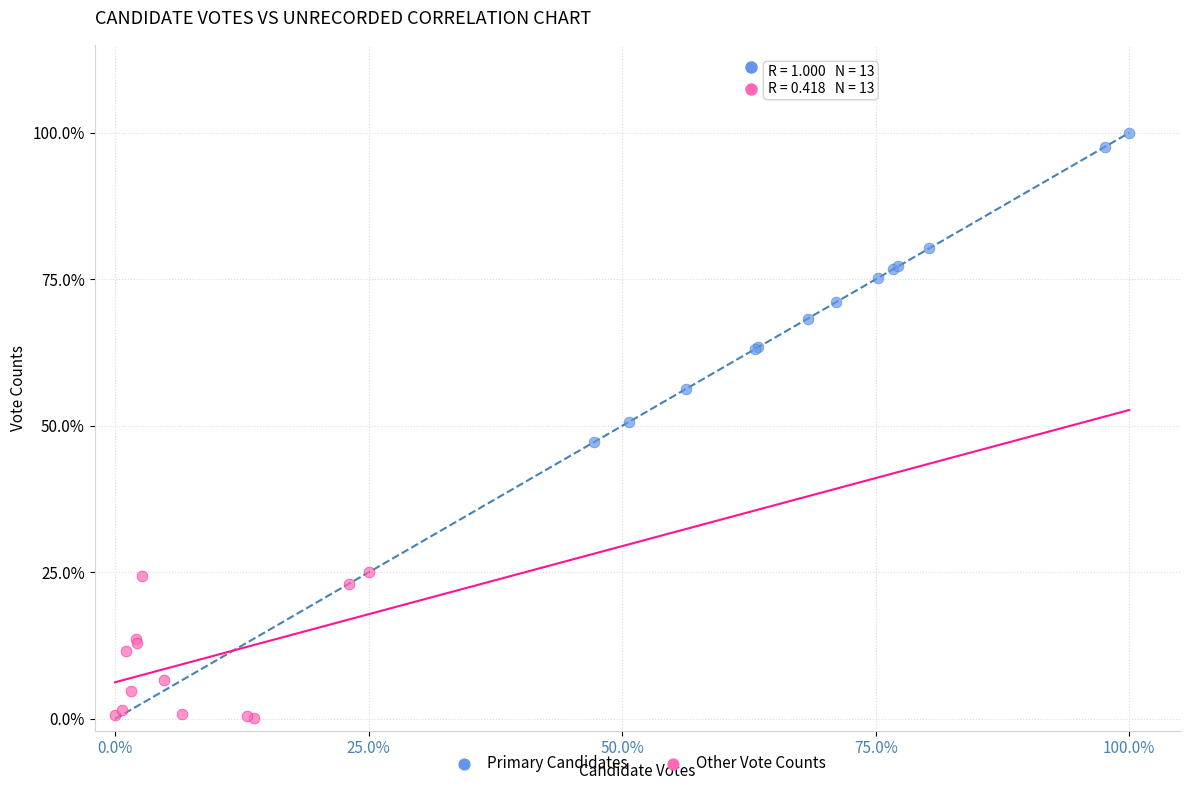

Which series contains the highest Y value?

Primary Candidates